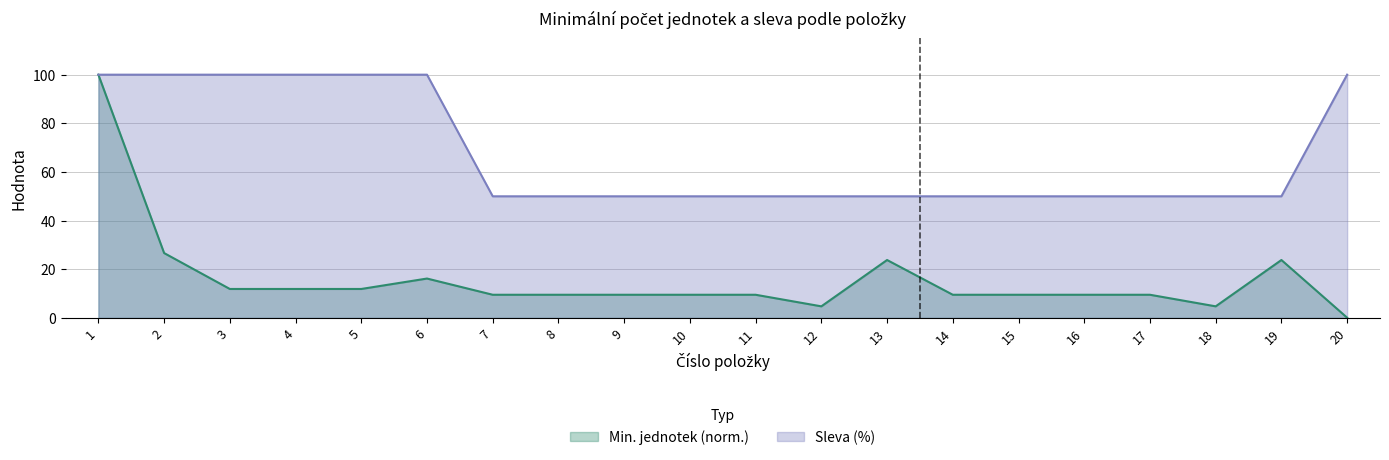

Reading left to right, transcribe all the data shown in this chart.

Min. jednotek: 1=100.0	2=26.7	3=11.9	4=11.9	5=11.9	6=16.2	7=9.5	8=9.5	9=9.5	10=9.5	11=9.5	12=4.8	13=23.8	14=9.5	15=9.5	16=9.5	17=9.5	18=4.8	19=23.8	20=0.1
Sleva (%): 1=100.0	2=100.0	3=100.0	4=100.0	5=100.0	6=100.0	7=50.0	8=50.0	9=50.0	10=50.0	11=50.0	12=50.0	13=50.0	14=50.0	15=50.0	16=50.0	17=50.0	18=50.0	19=50.0	20=100.0